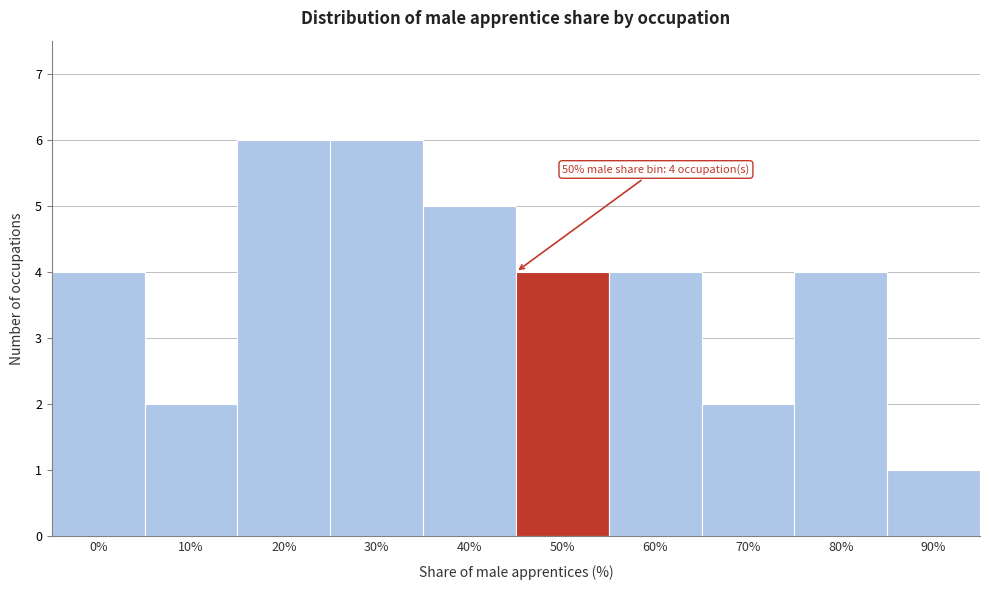

Reading right to left, list all the values displayed in this chart.

90%=1	80%=4	70%=2	60%=4	50%=4	40%=5	30%=6	20%=6	10%=2	0%=4